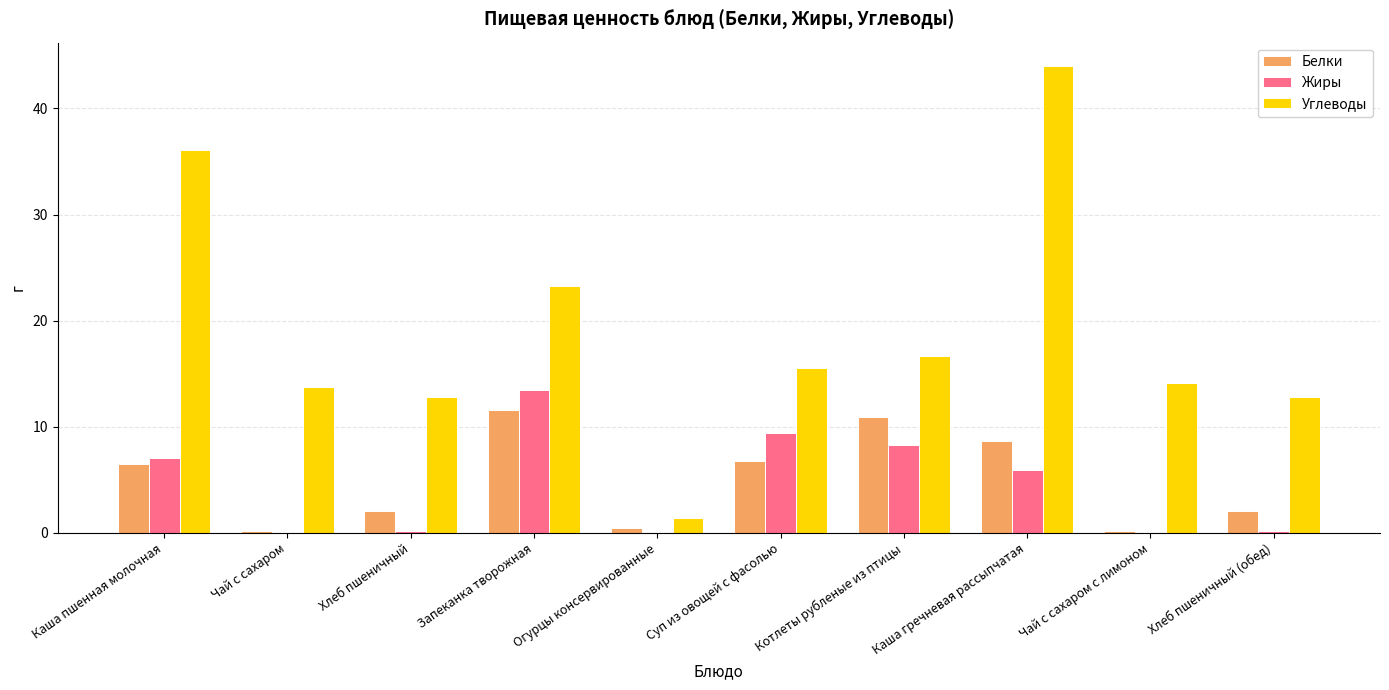

Read the Углеводы value at Каша гречневая рассыпчатая.

44.0